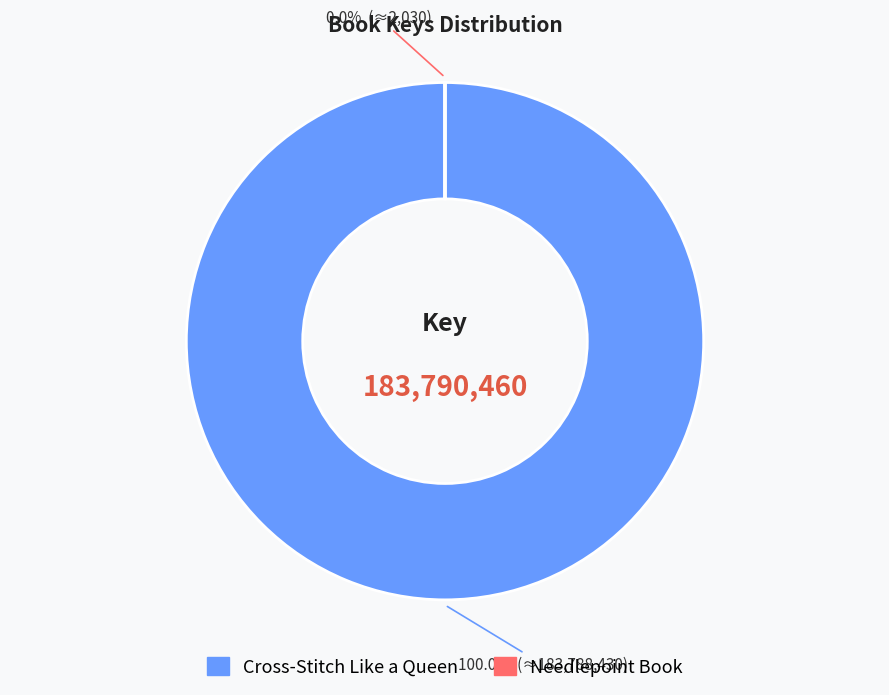

To the nearest percent, what is the combined percentage of Cross-Stitch Like a Queen and Needlepoint Book?

100%